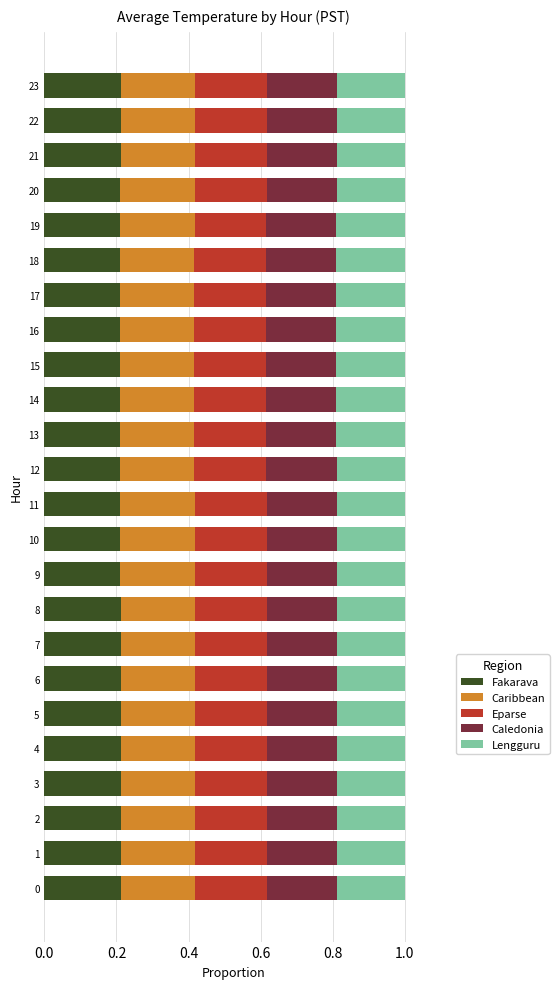

What is the total value across all series at 7?

1.0